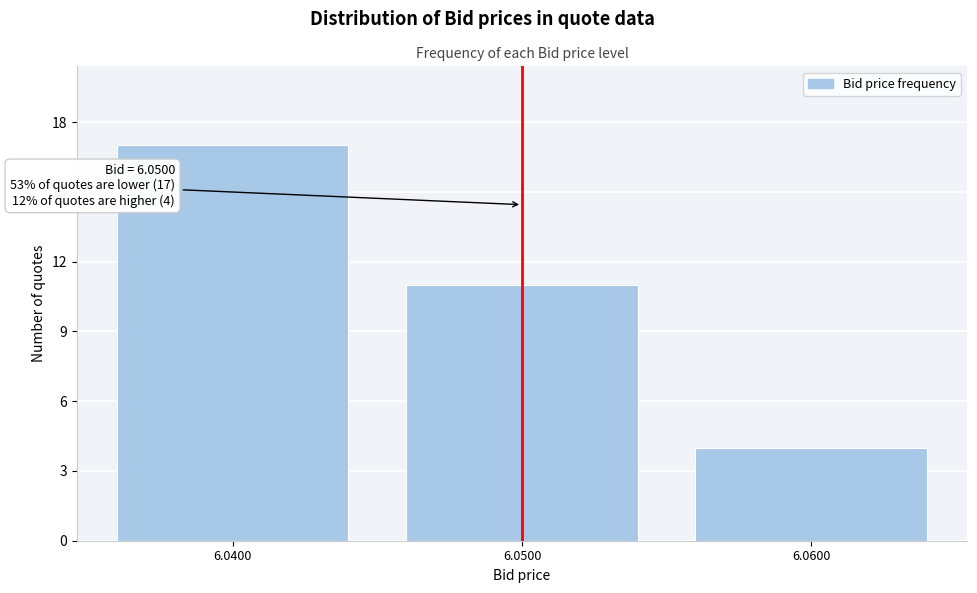

Reading left to right, extract all data points from this chart.

17	11	4